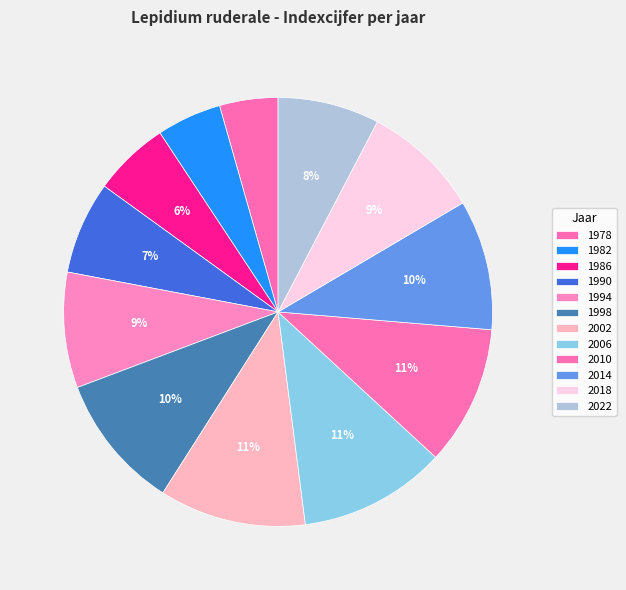

Is the sum of 1978 and 1982 greater than half?

No